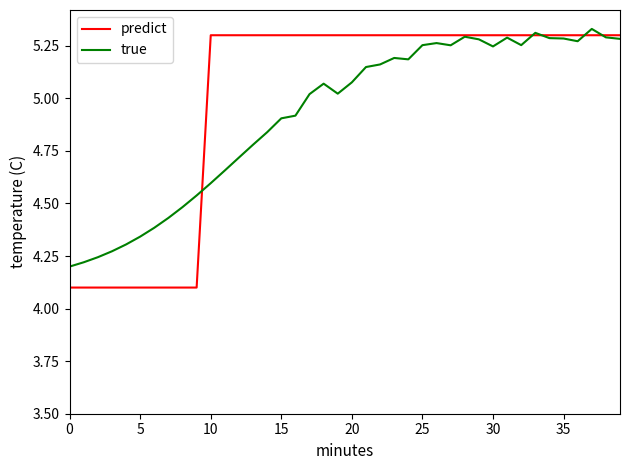

Which series has the largest total across all categories?

predict